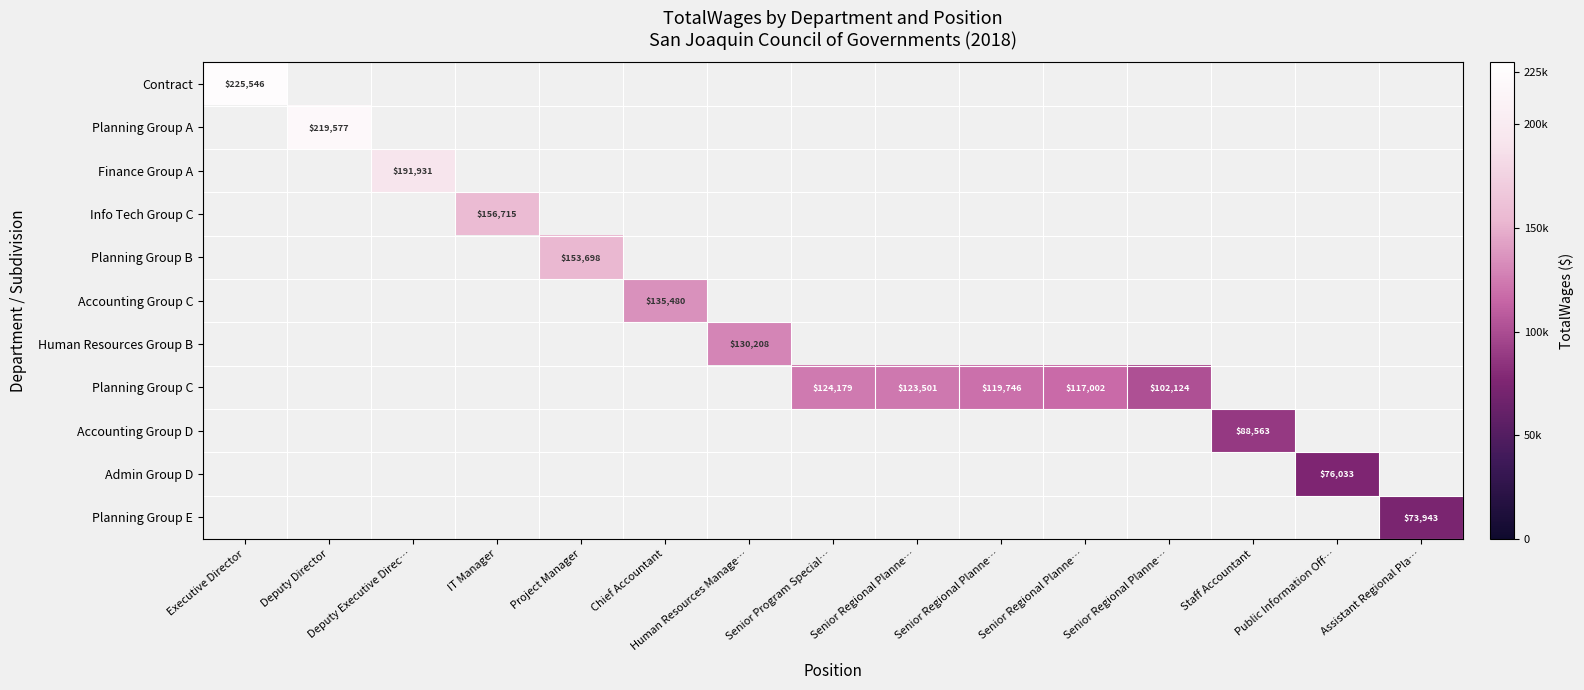

At how many categories does at least one series exceed 151151?

5